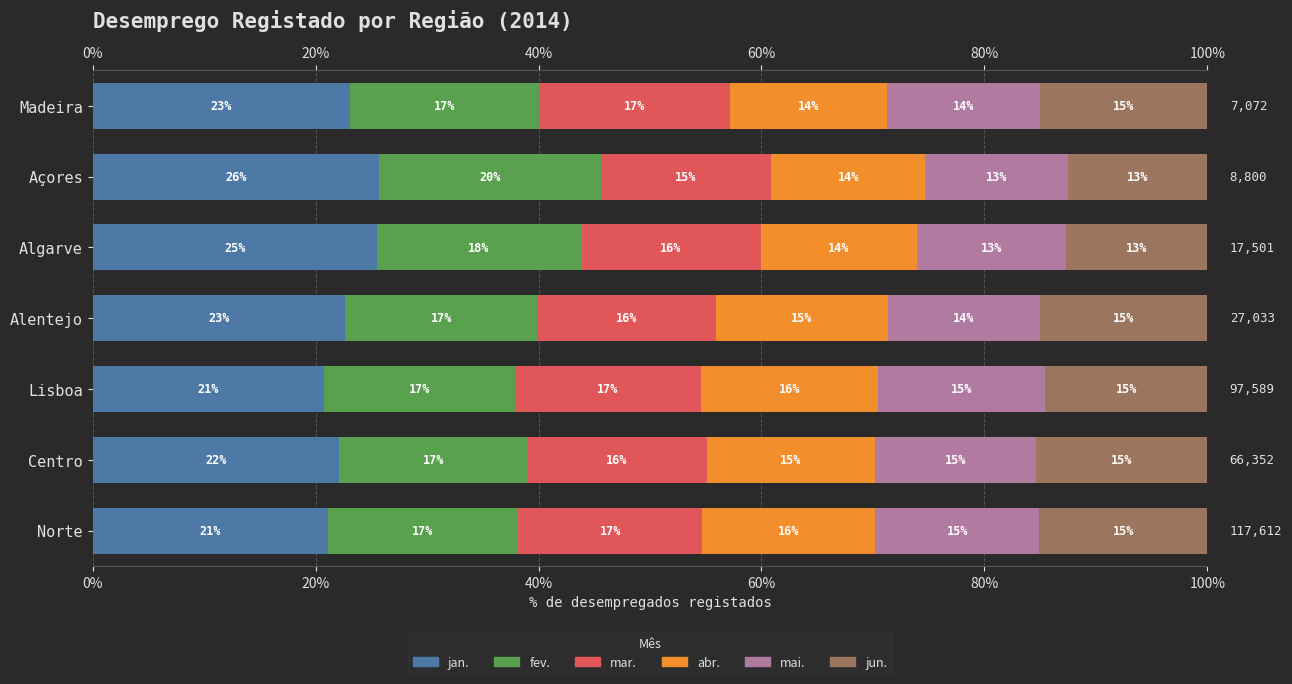

What is the value of the mai. bar at the 1st from the left?

14.7